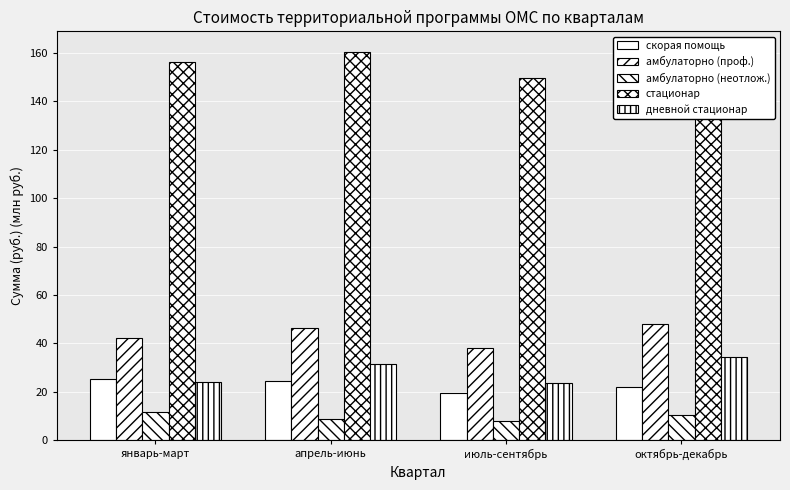

At which label is амбулаторно (проф.) closest to 43?

январь-март